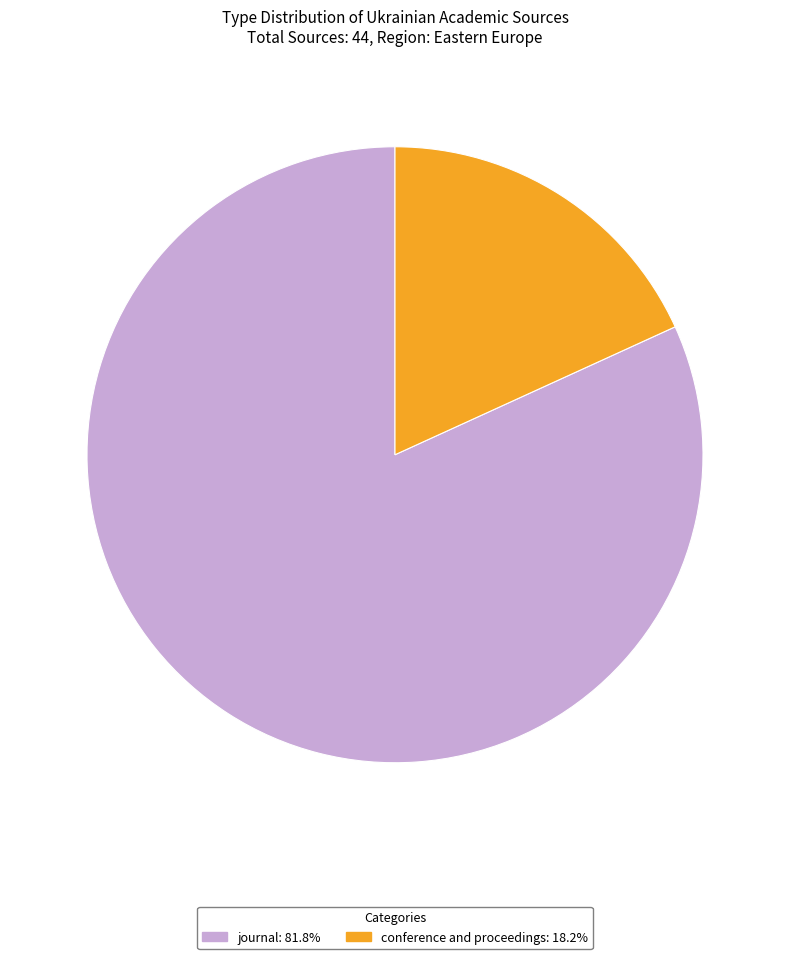

Is it true that journal is 89% of the pie?

False